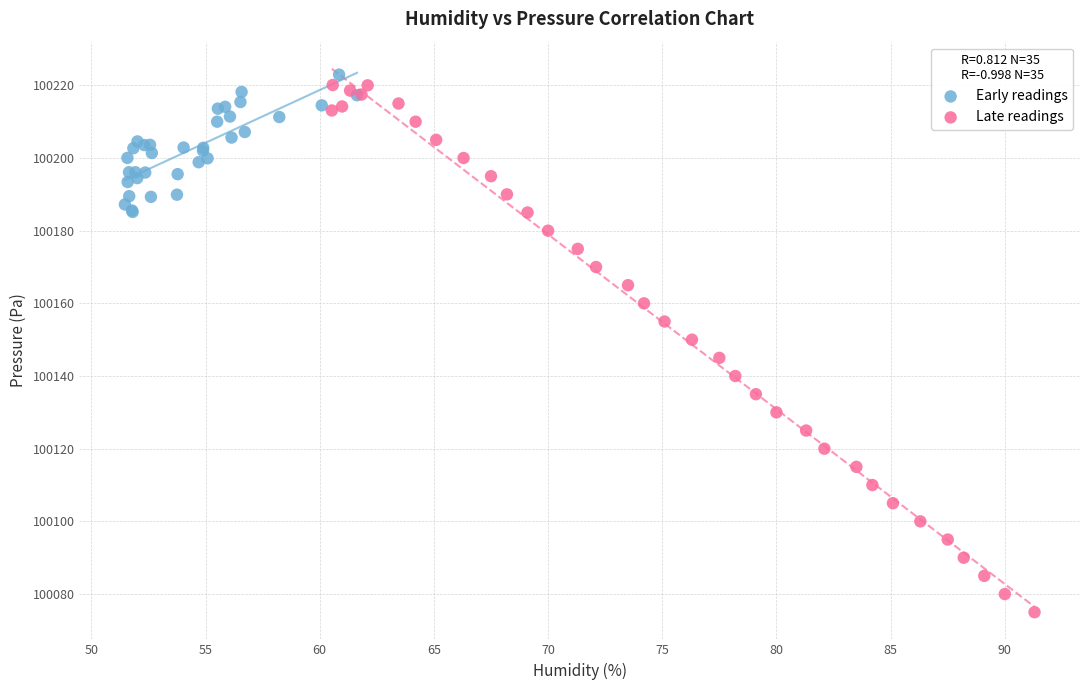

What are all the series names shown in the legend?

Early readings, Late readings